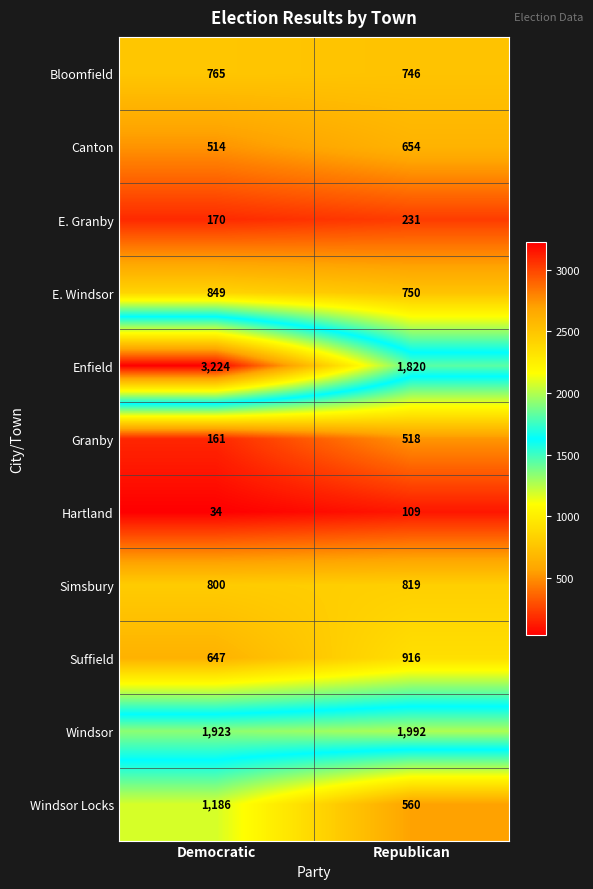

What is the highest value of the Simsbury series?

819